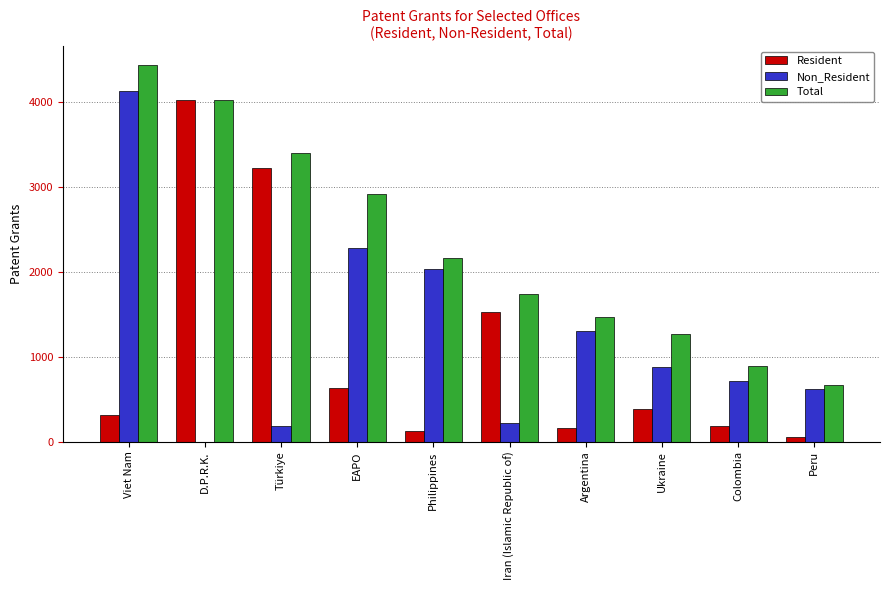

Between Viet Nam and Argentina, which series saw the biggest shift?

Total